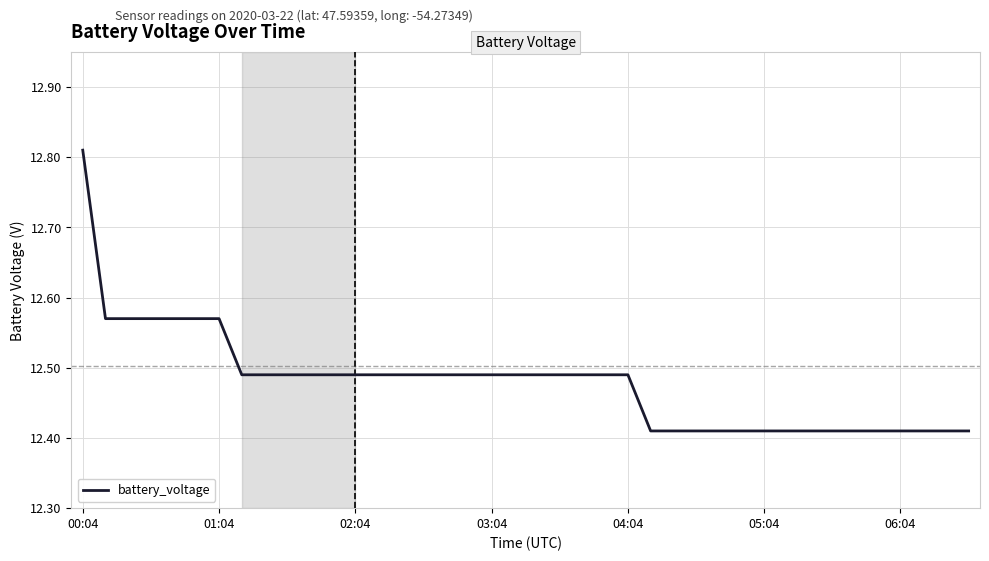

True or false: the data has more than 2 interior local peaks.

False